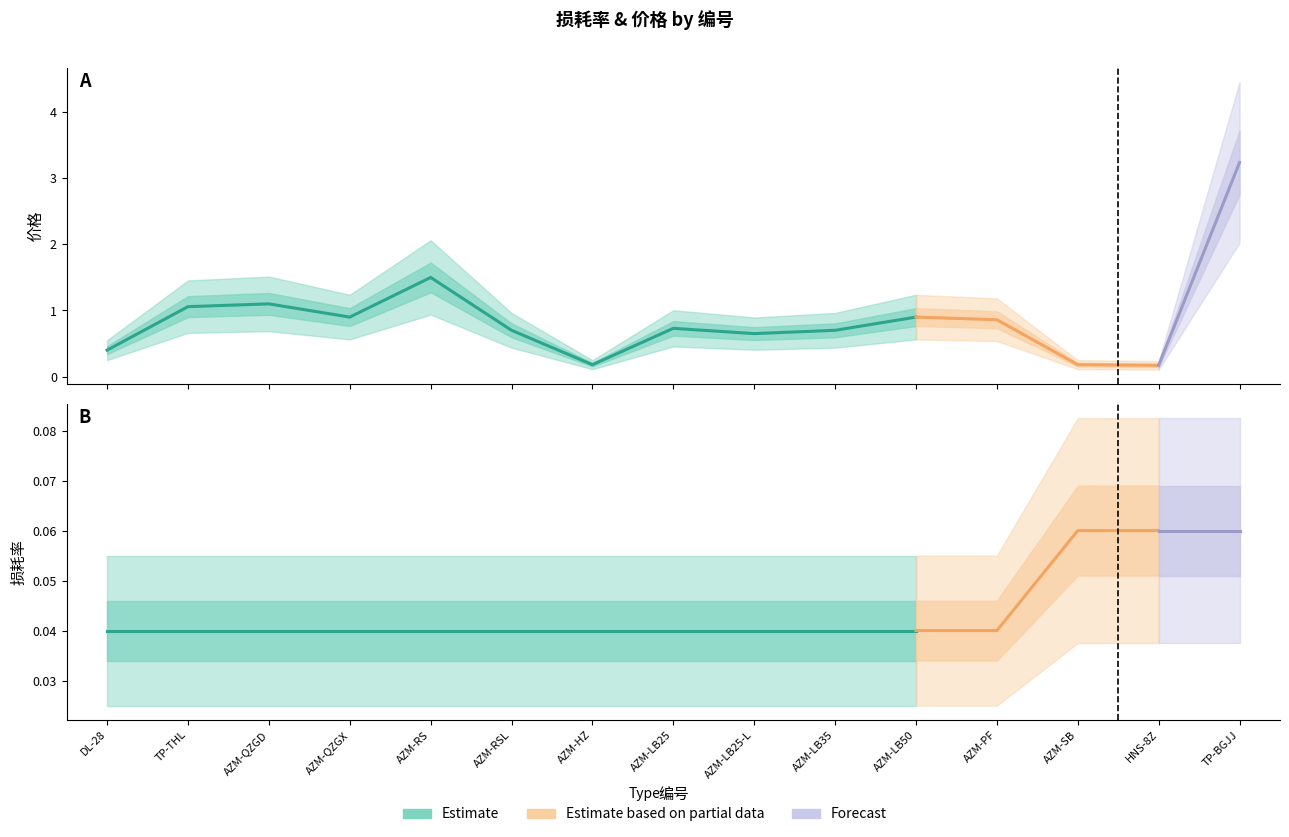

How many distinct data groups are displayed?

2